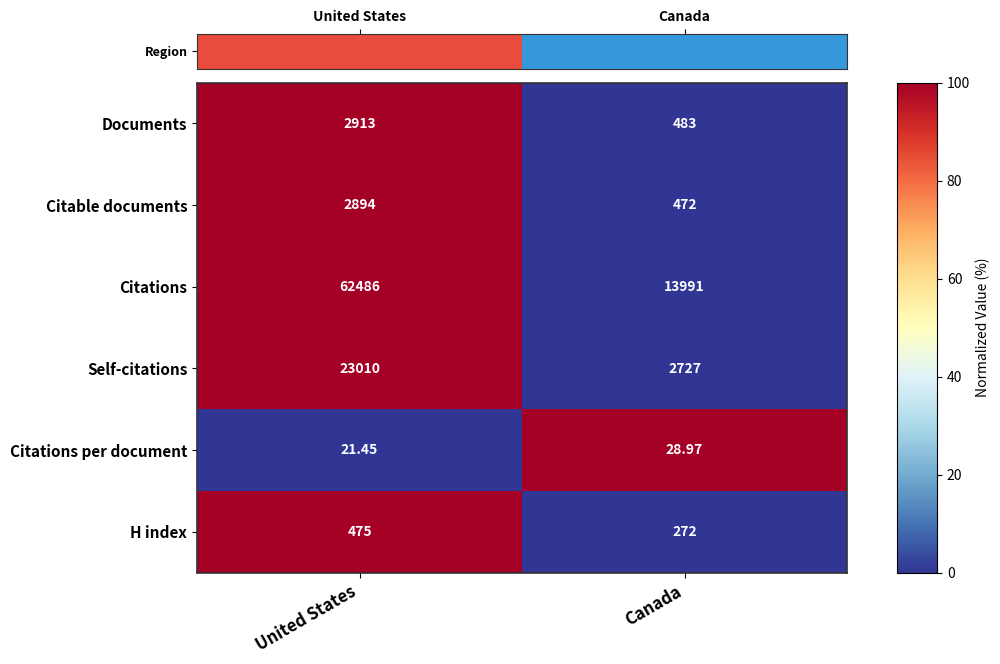

Which series has the widest spread of values?

Citations